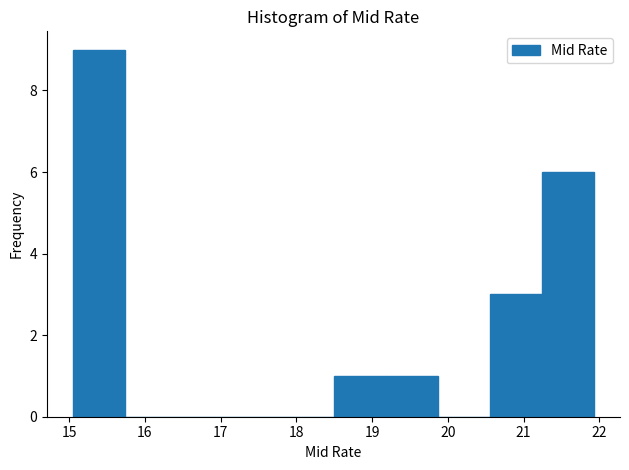

How tall is the bar that spans 18.5 to 19.2 on the x-axis? Neither the bar edges nor the heights are printed on the chart, so give them approximately, as read against the axes.

1